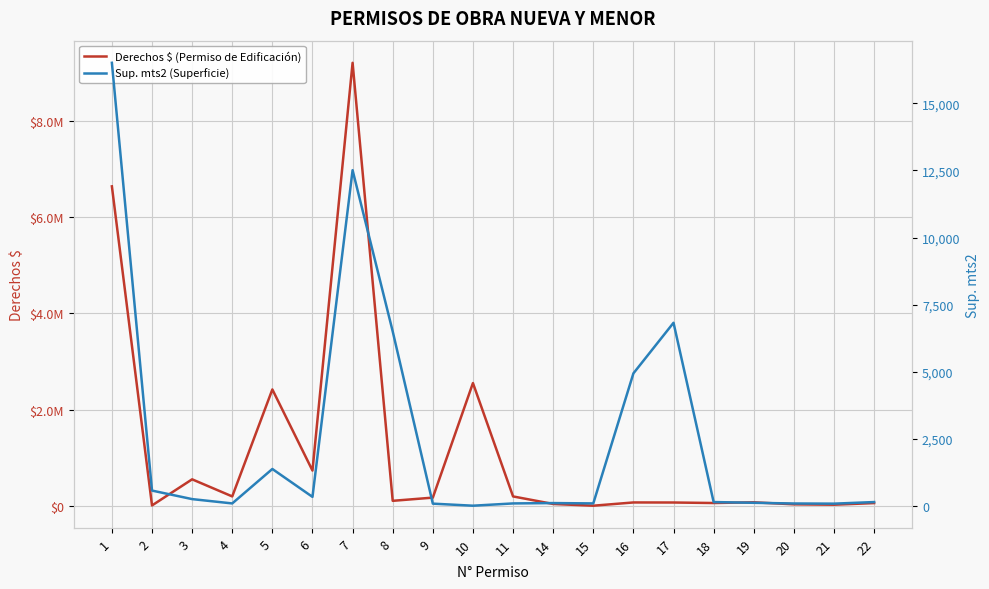

Which series has the largest total across all categories?

Derechos $ (Permiso de Edificación)